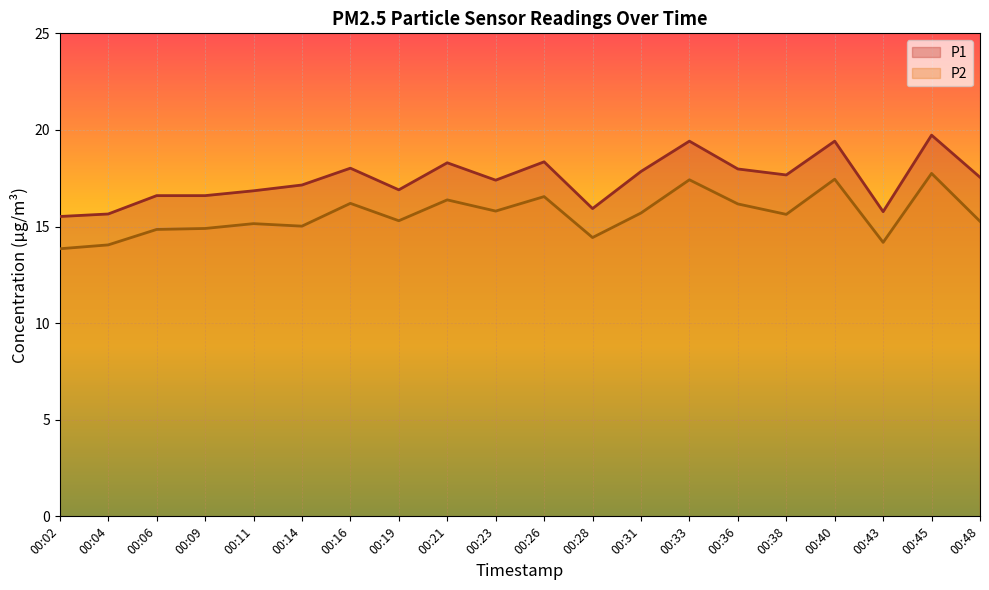

At how many categories does at least one series exceed 18?

6